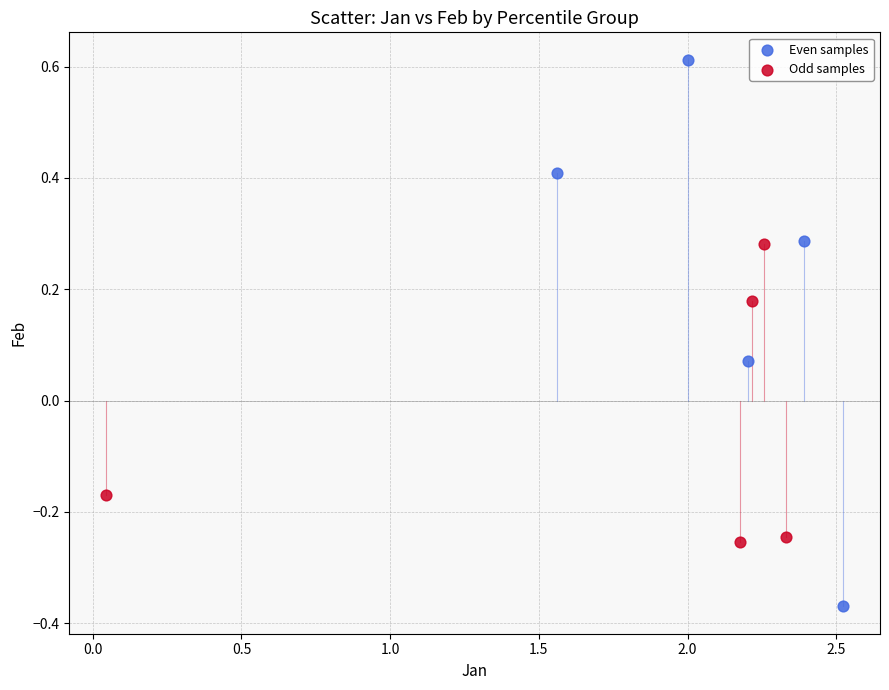

Which series reaches the minimum Y coordinate?

Even samples